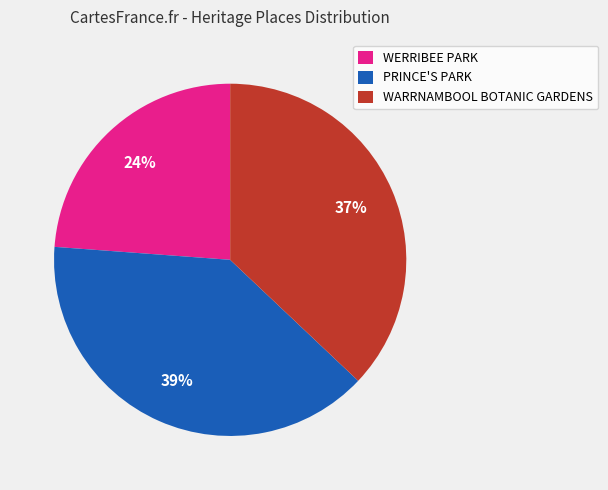

Does WARRNAMBOOL BOTANIC GARDENS represent more than half of the total?

No